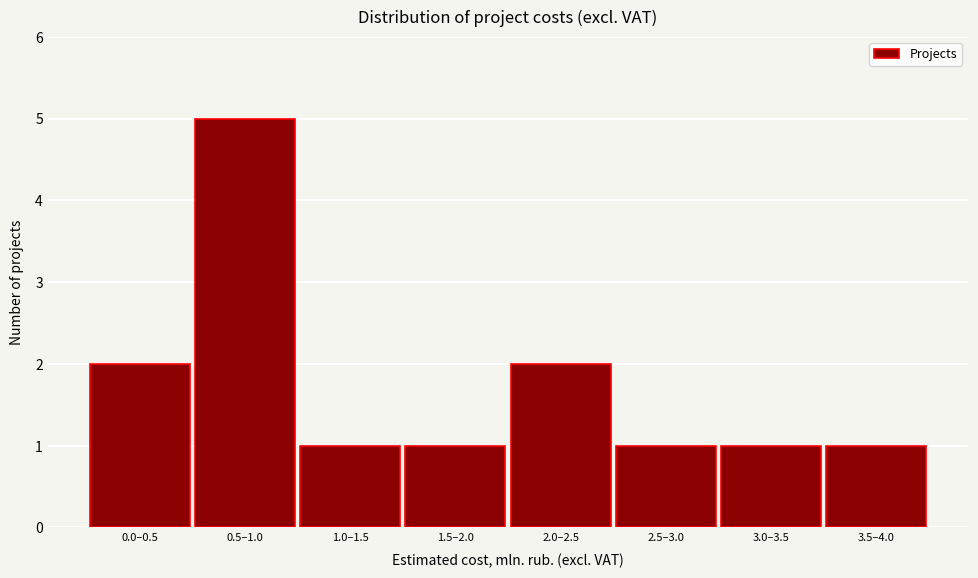

Reading left to right, what are all the values shown in this chart?

0.0–0.5=2	0.5–1.0=5	1.0–1.5=1	1.5–2.0=1	2.0–2.5=2	2.5–3.0=1	3.0–3.5=1	3.5–4.0=1